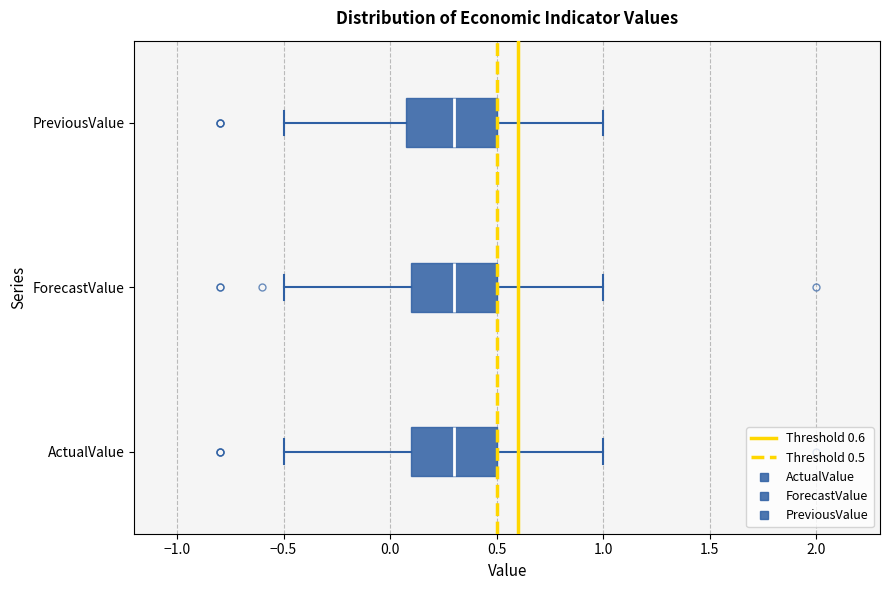

Reading bottom to top, read every box against the x-axis: the position of its median line, the range the box covers, and the ends of its whiskers. The values are not printed on the chart, so give them approximately, as read against the axis.

ActualValue: median 0.3, box 0.1 to 0.5, whiskers -0.5 to 1.0
ForecastValue: median 0.3, box 0.1 to 0.5, whiskers -0.5 to 1.0
PreviousValue: median 0.3, box 0.1 to 0.5, whiskers -0.5 to 1.0